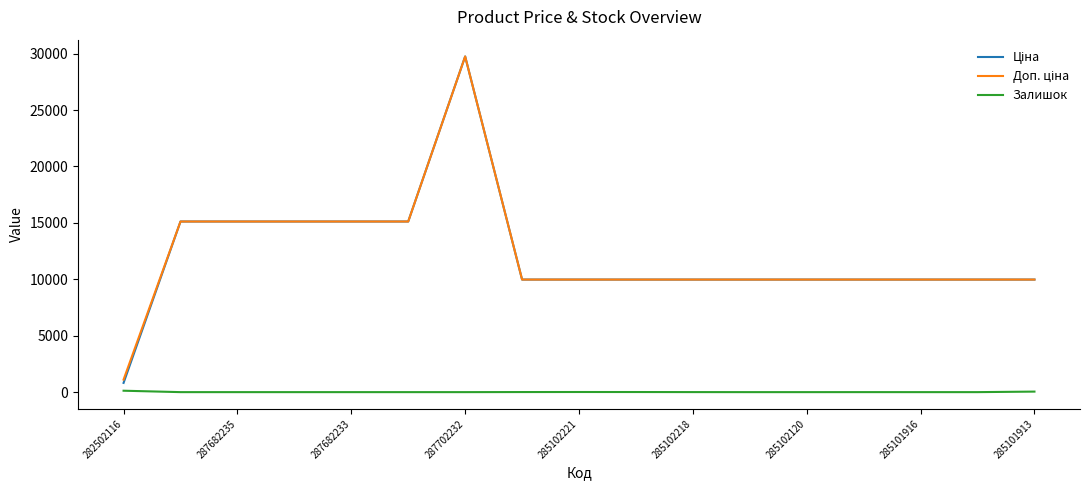

How many interior local peaks does the Залишок series have?

2